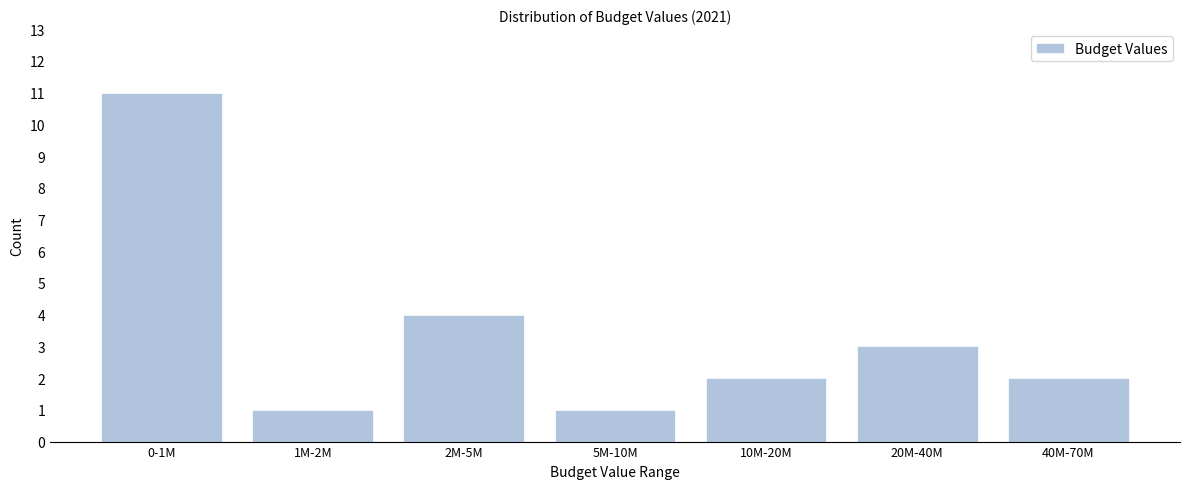

Reading left to right, list all the values displayed in this chart.

0-1M=11	1M-2M=1	2M-5M=4	5M-10M=1	10M-20M=2	20M-40M=3	40M-70M=2